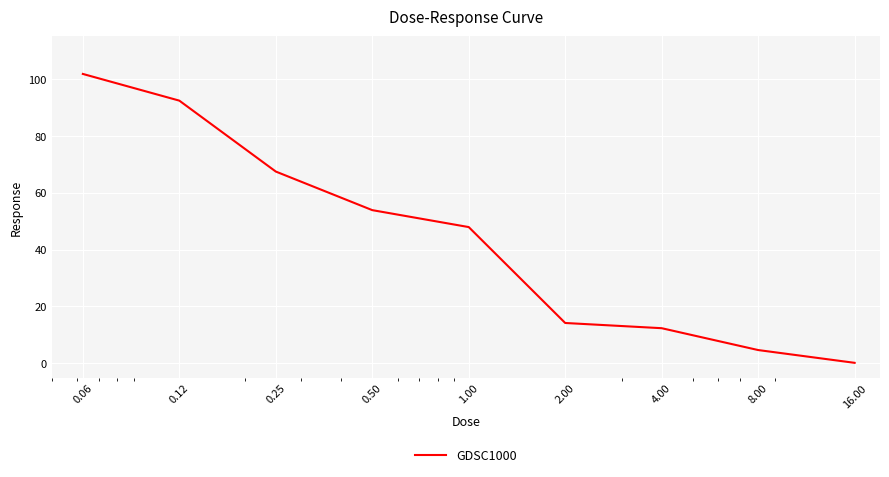

What is the difference between the maximum and minimum values?

101.5